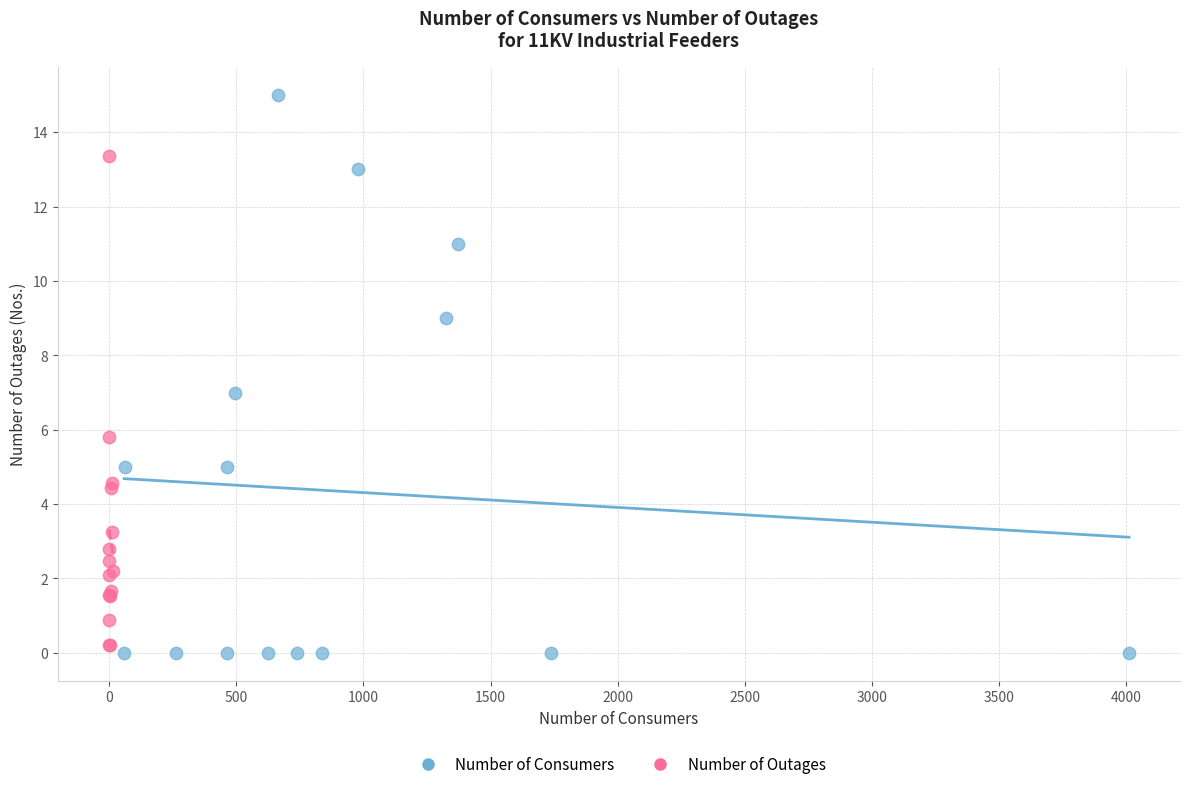

What are all the series names shown in the legend?

Number of Consumers, Number of Outages